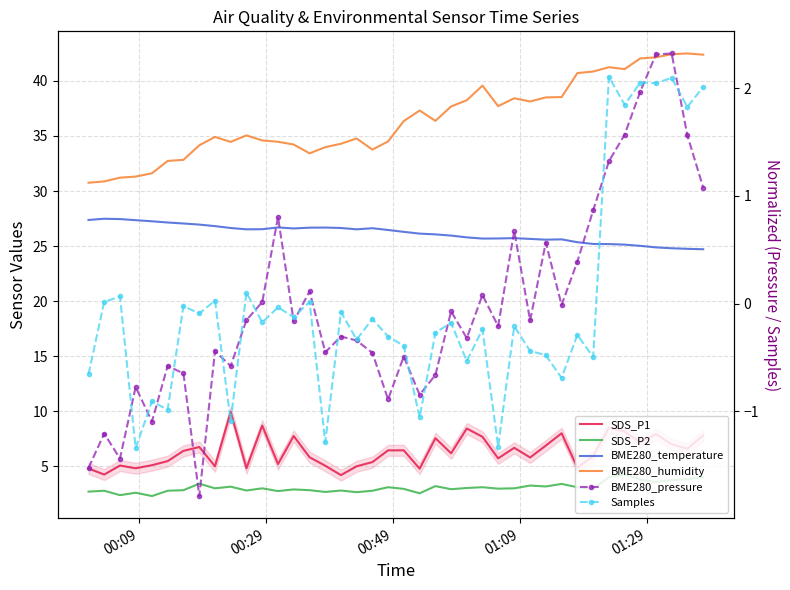

What is the value of the SDS_P1 point at the 28th from the left?

6.7